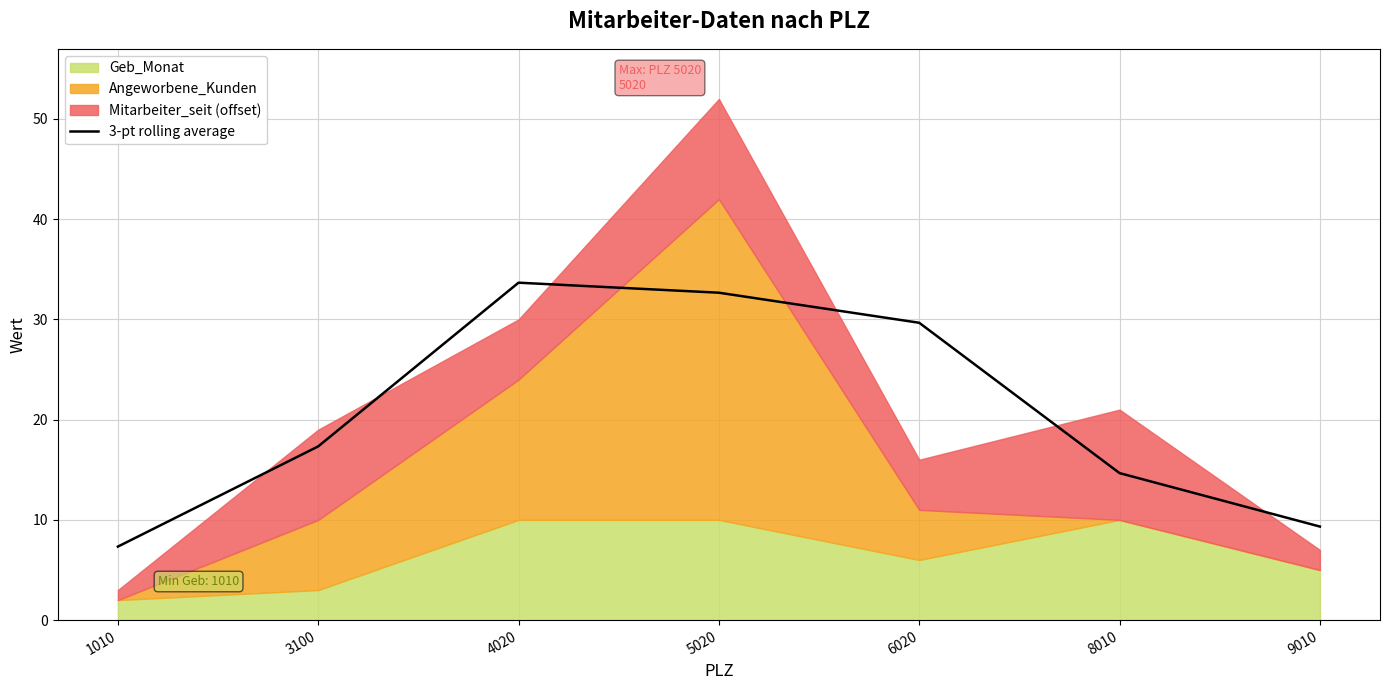

How many lines are shown in the chart?

1